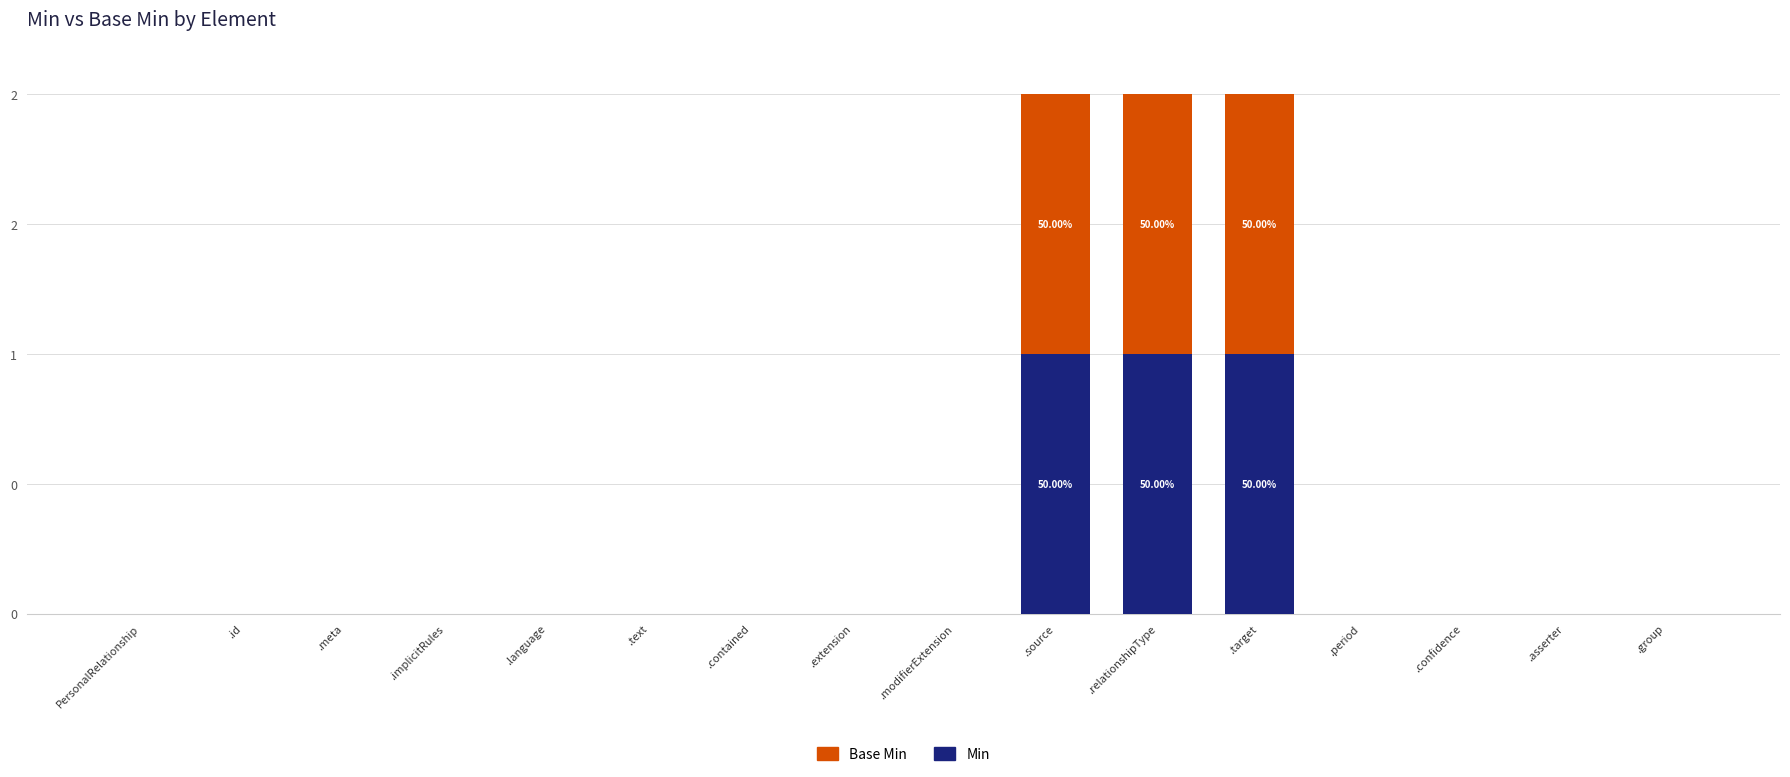

Does the chart contain stacked bars?

Yes